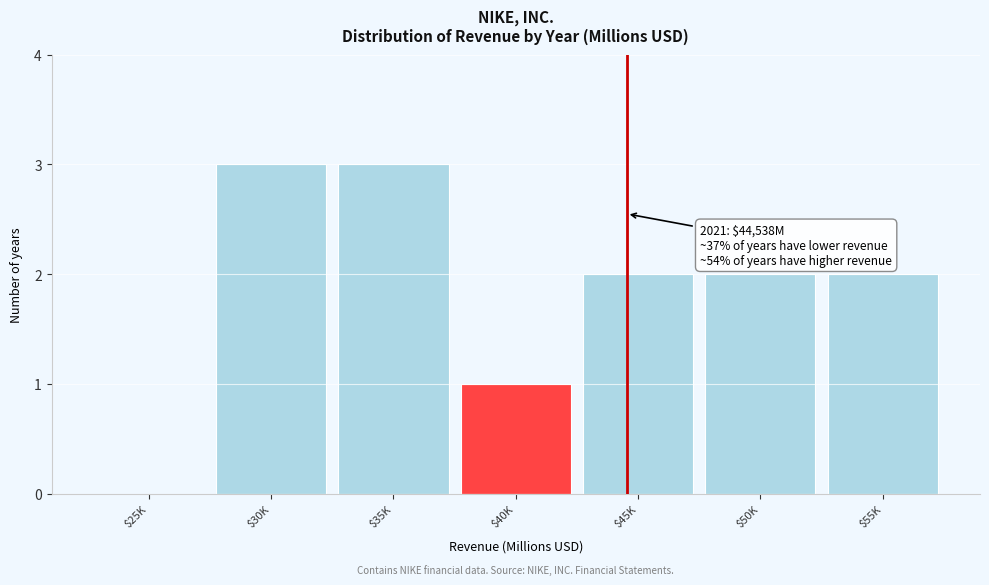

The value at $55K is 1. True or false?

False